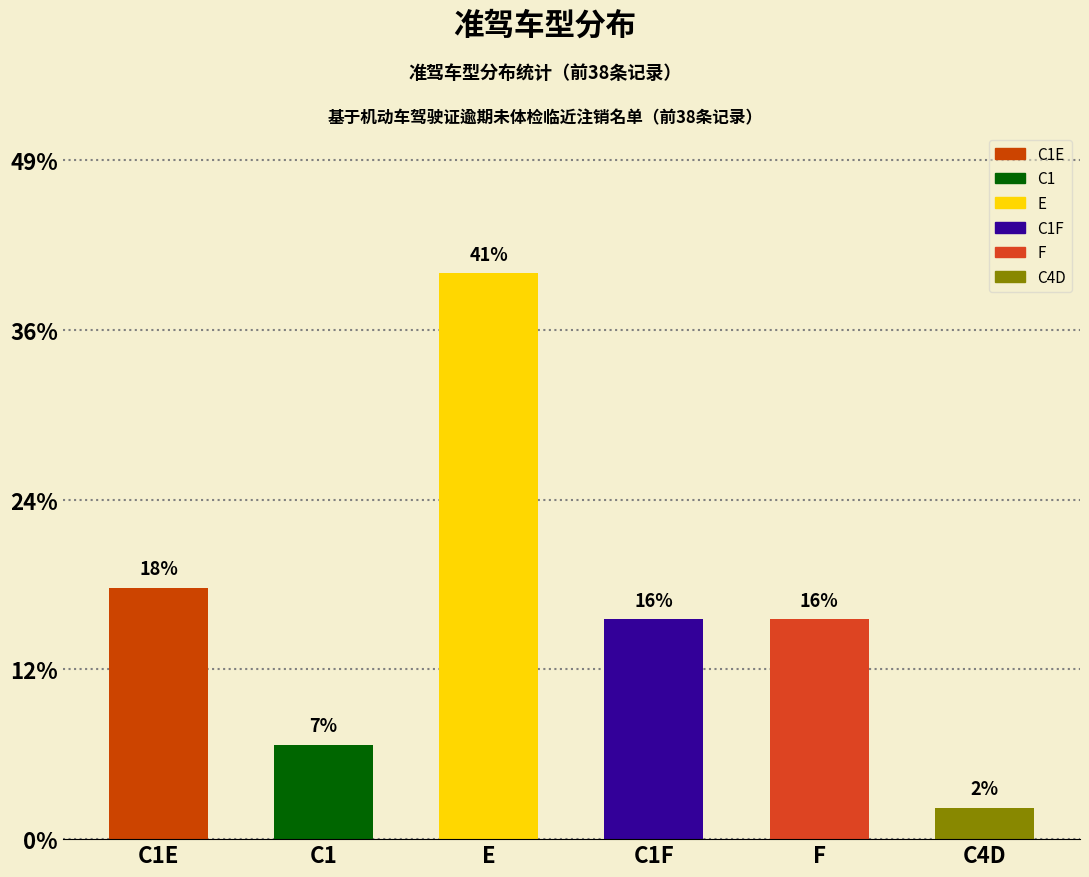

At which category does the chart reach its minimum across all series?

C4D